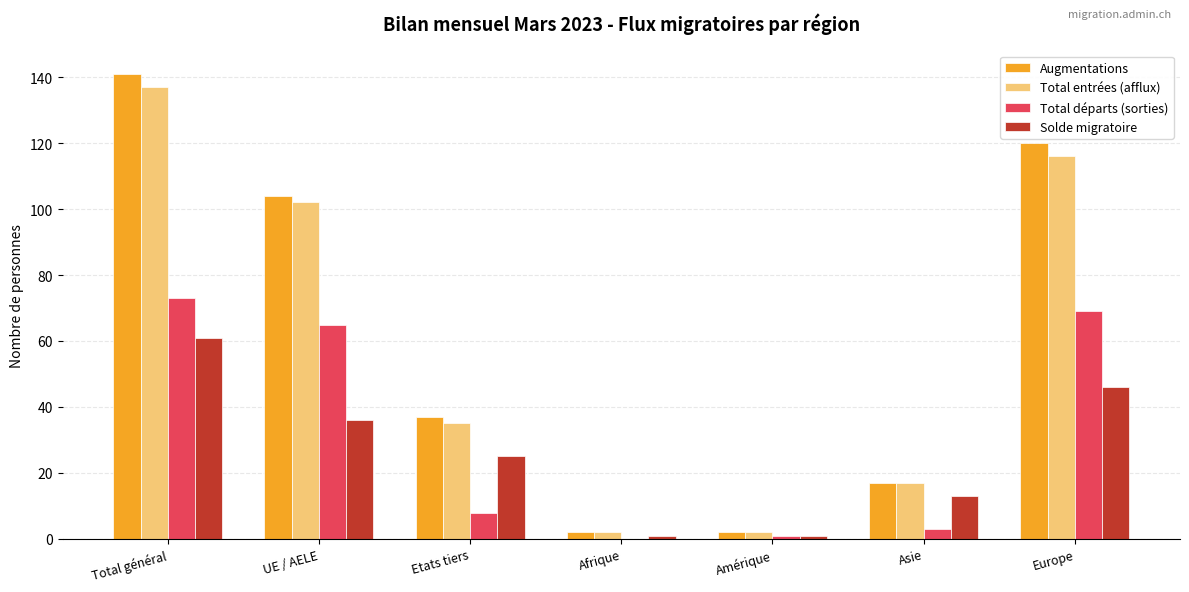

At which category is the sum across all series the highest?

Total général